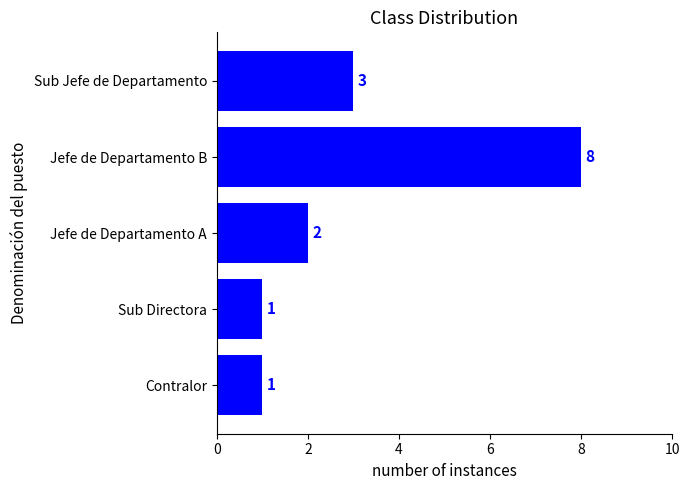

Reading top to bottom, transcribe all the data shown in this chart.

3	8	2	1	1